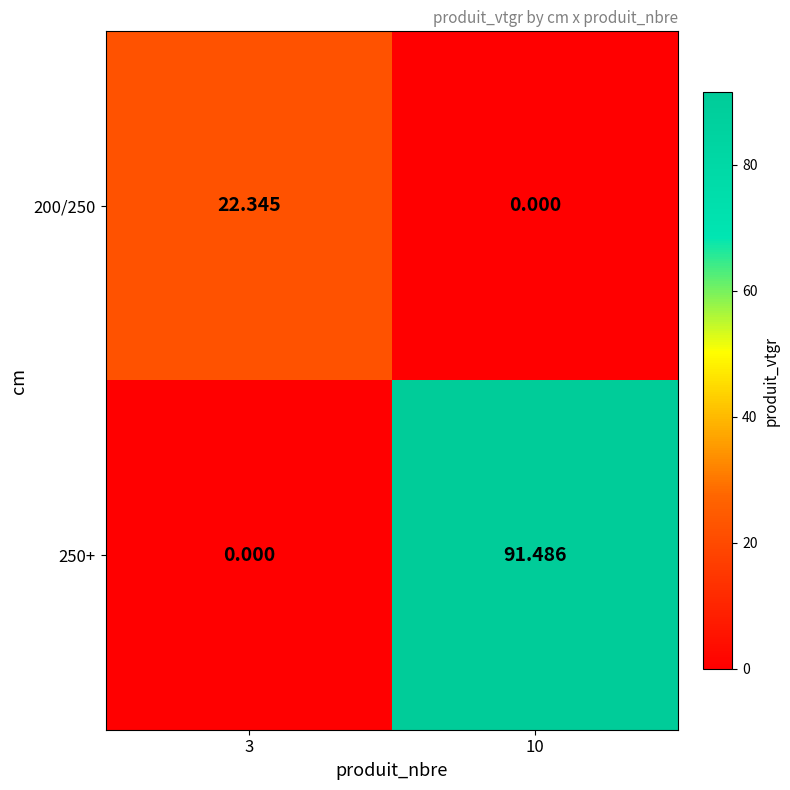

Is the value of 250+ at 10 greater than the value of 200/250 at 10?

Yes